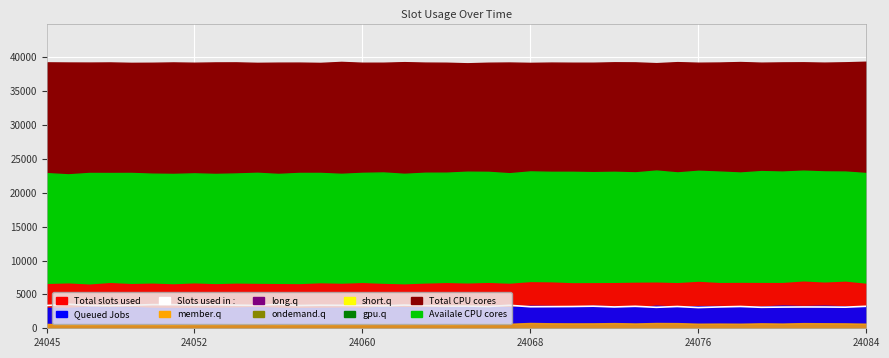

Is it true that the value at 24060 is 1067?

False